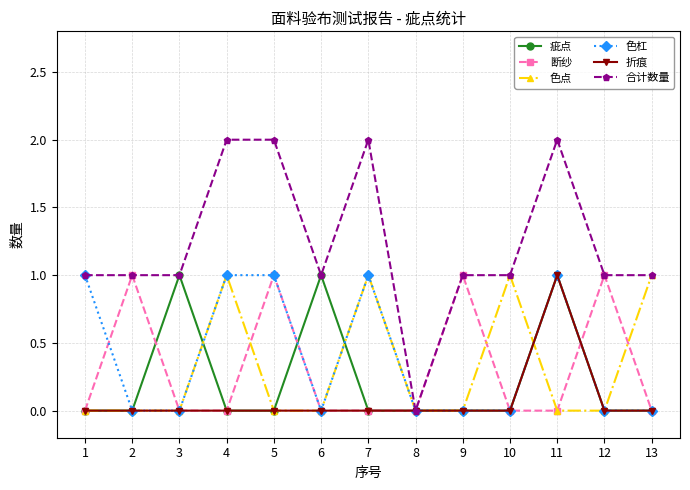

At which category is the sum across all series the highest?

11